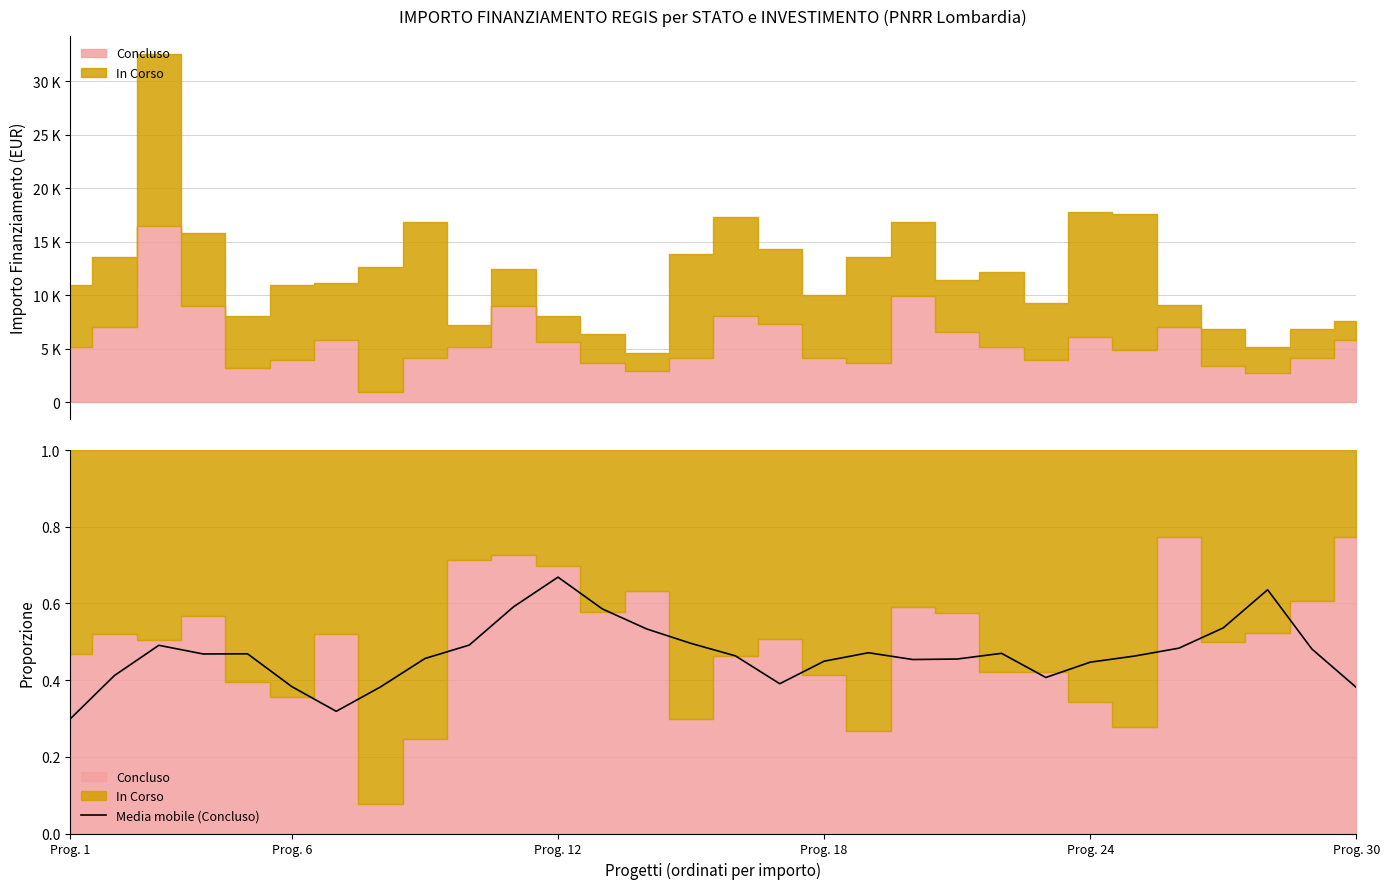

What is the difference between the second highest and minimum values?

0.3